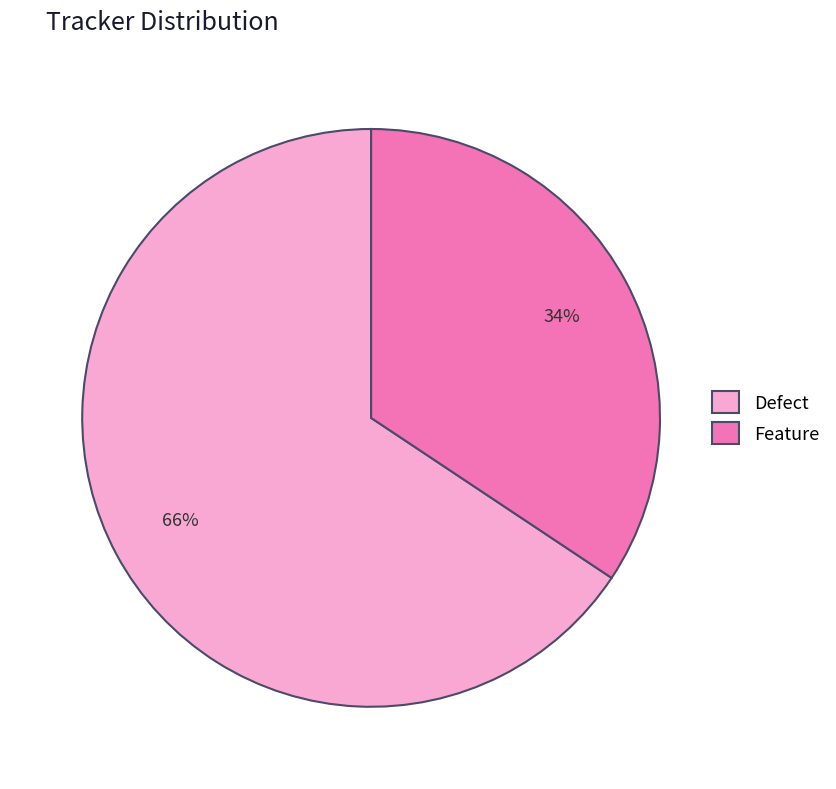

Which has a higher value, Feature or Defect?

Defect